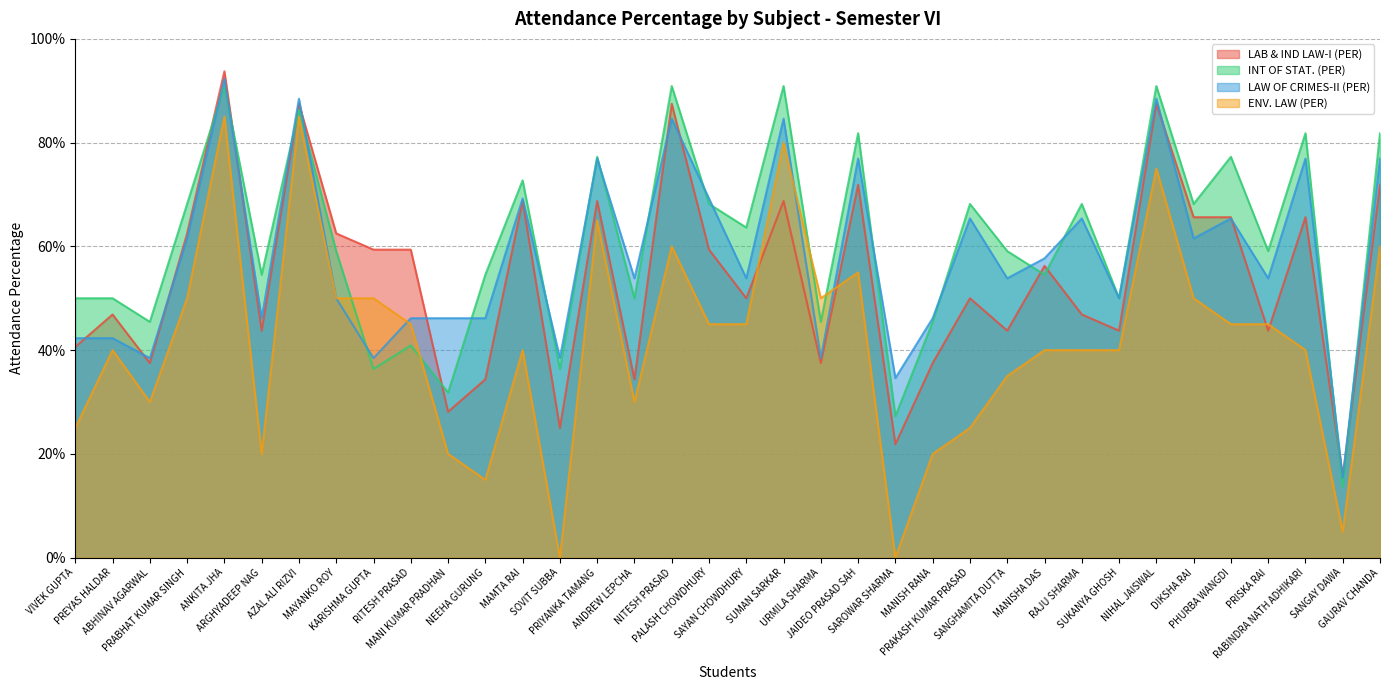

List the labels in order of LAW OF CRIMES-II (PER) value, largest first.

ANKITA JHA, AZAL ALI RIZVI, NIHAL JAISWAL, NITESH PRASAD, SUMAN SARKAR, PRIYANKA TAMANG, JAIDEO PRASAD SAH, RABINDRA NATH ADHIKARI, GAURAV CHANDA, MAMTA RAI, PALASH CHOWDHURY, PRAKASH KUMAR PRASAD, RAJU SHARMA, PHURBA WANGDI, PRABHAT KUMAR SINGH, DIKSHA RAI, MANISHA DAS, ANDREW LEPCHA, SAYAN CHOWDHURY, SANGHAMITA DUTTA, PRISKA RAI, MAYANKO ROY, SUKANYA GHOSH, ARGHYADEEP NAG, RITESH PRASAD, MANI KUMAR PRADHAN, NEEHA GURUNG, MANISH RANA, VIVEK GUPTA, PREYAS HALDAR, ABHINAV AGARWAL, KARISHMA GUPTA, SOVIT SUBBA, URMILA SHARMA, SAROWAR SHARMA, SANGAY DAWA